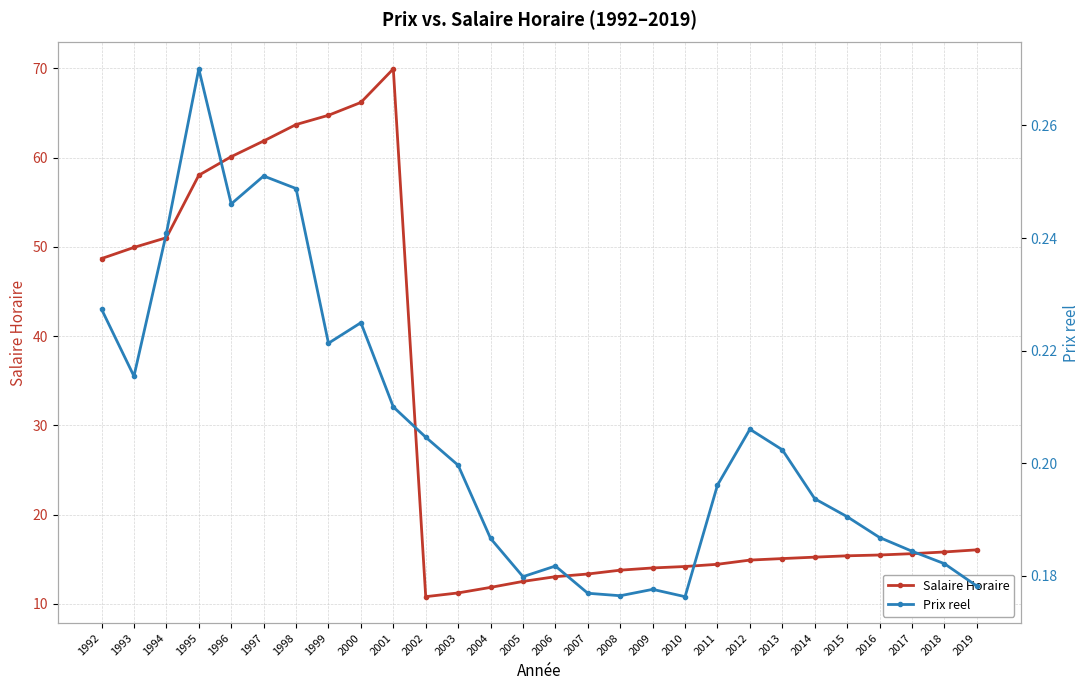

What is the highest value of the Salaire Horaire series?

70.0